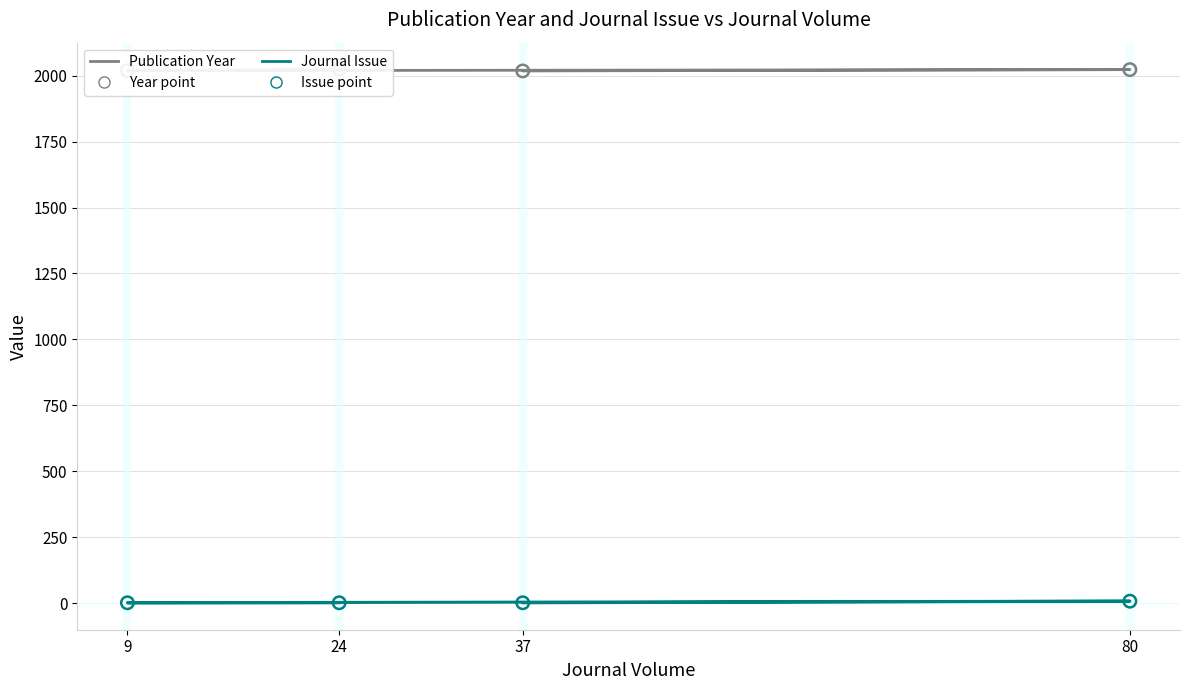

At which category is the sum across all series the highest?

80